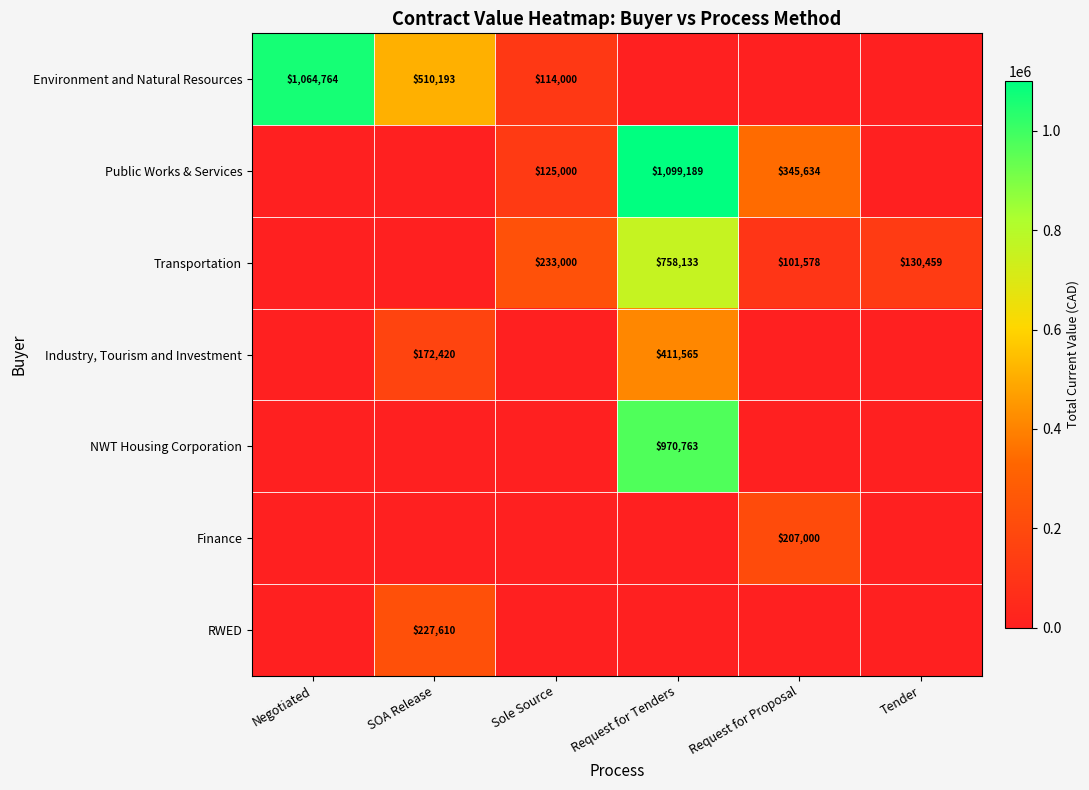

What is the difference between the highest and lowest values at SOA Release?

510192.7